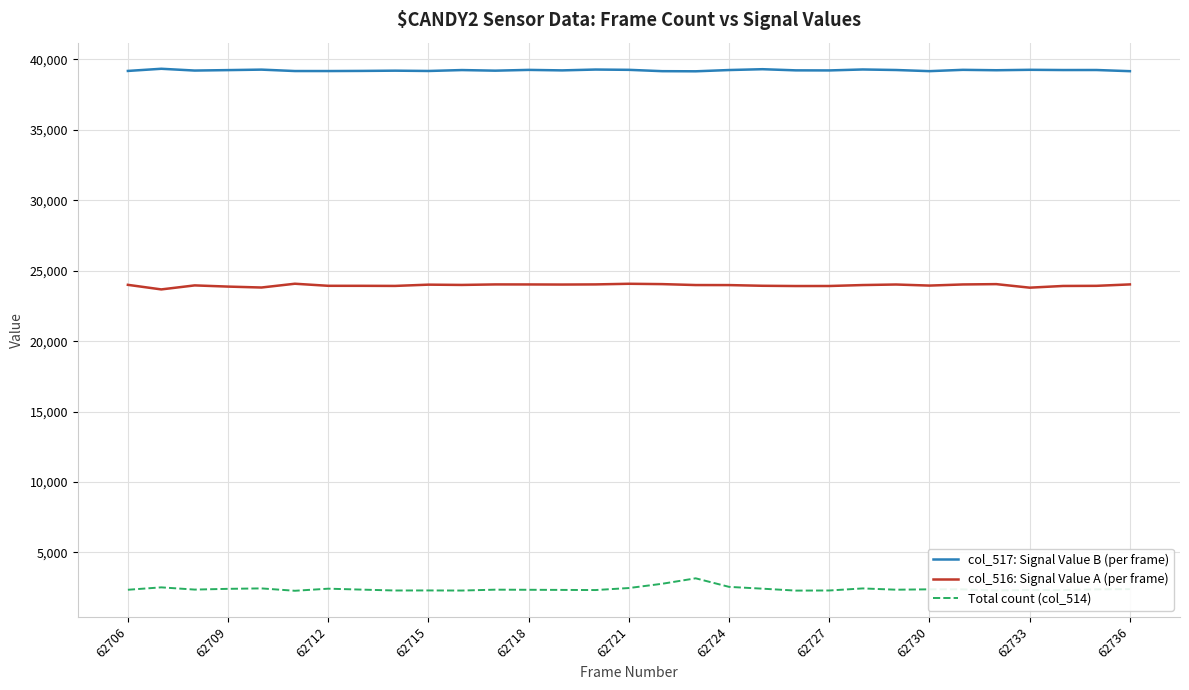

True or false: col_516: Signal Value A (per frame) and col_517: Signal Value B (per frame) cross at least once.

False